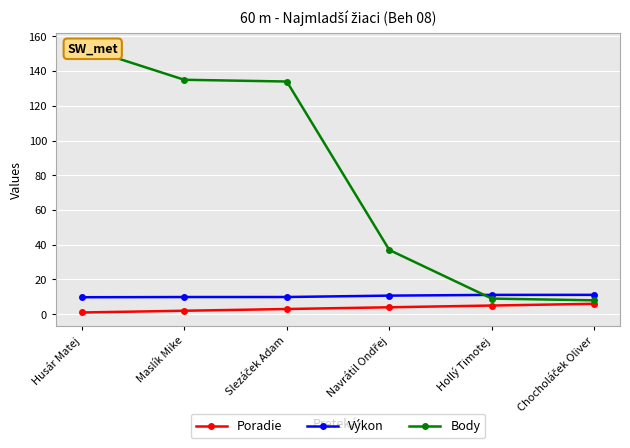

What is the highest value of the Výkon series?

11.2